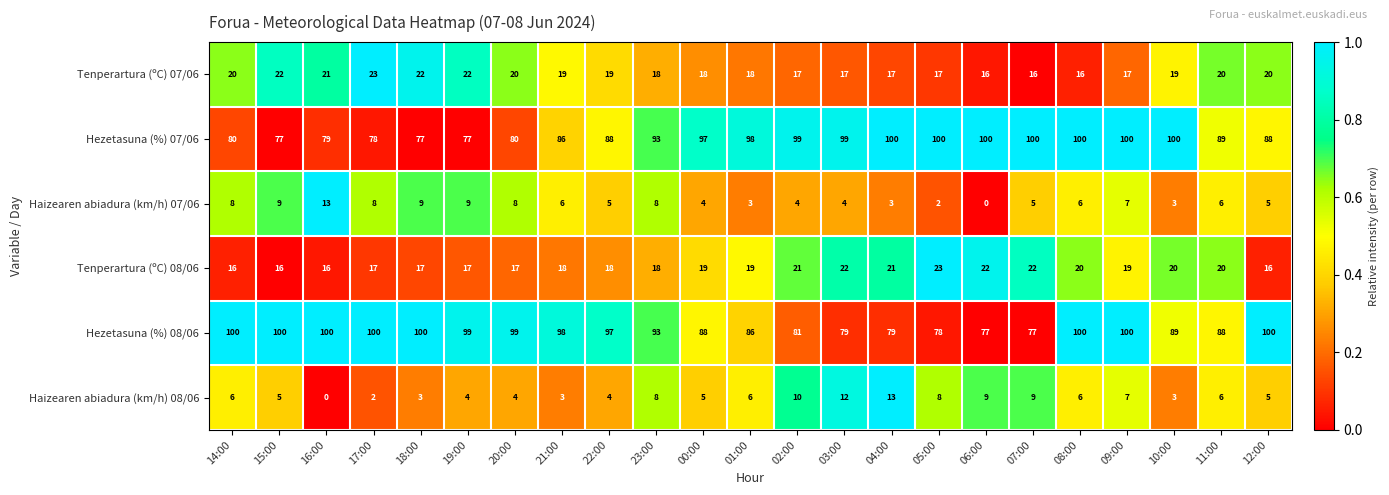

What is the average value of the Haizearen abiadura (km/h) 08/06 series?

6